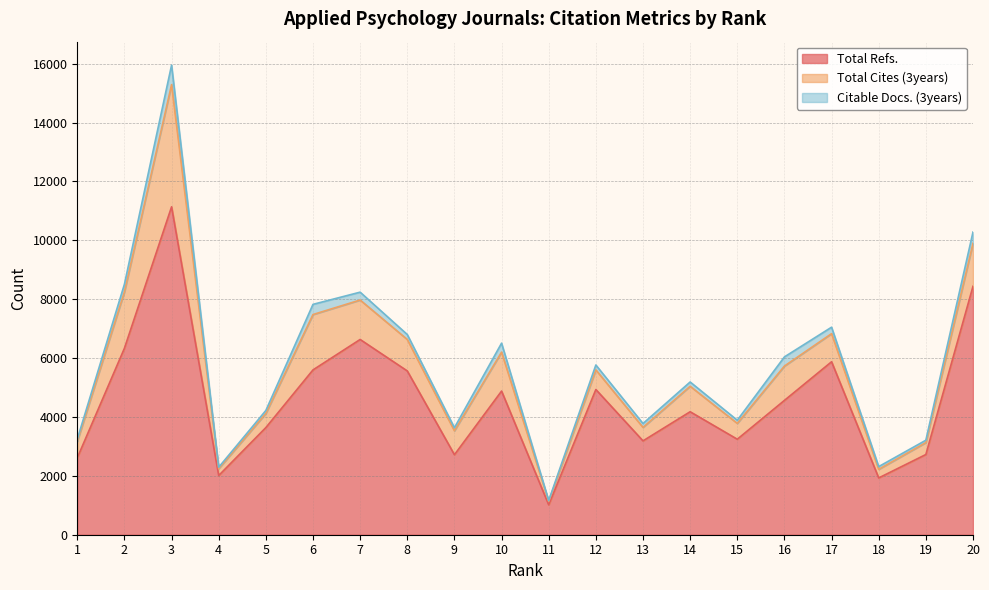

What are all the series names shown in the legend?

Total Refs., Total Cites (3years), Citable Docs. (3years)